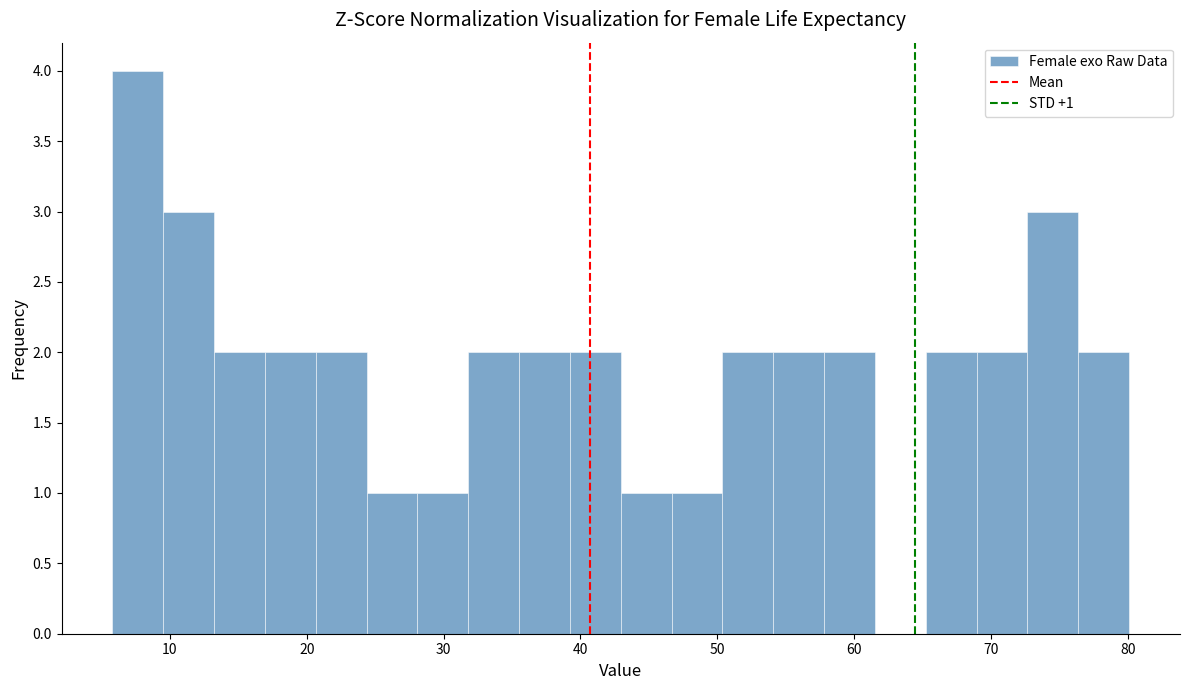

Read against the x-axis, roughly where is the centre of the tallest bar?

8